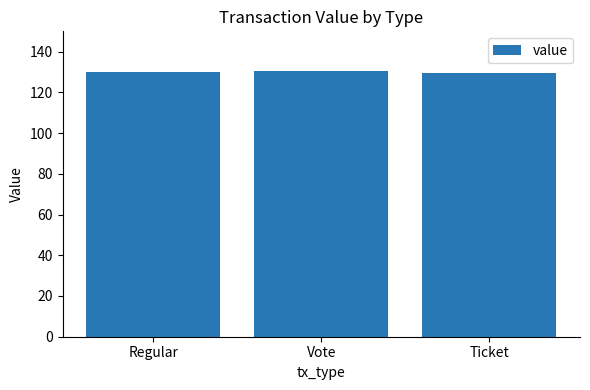

What is the approximate value at Ticket?

129.3